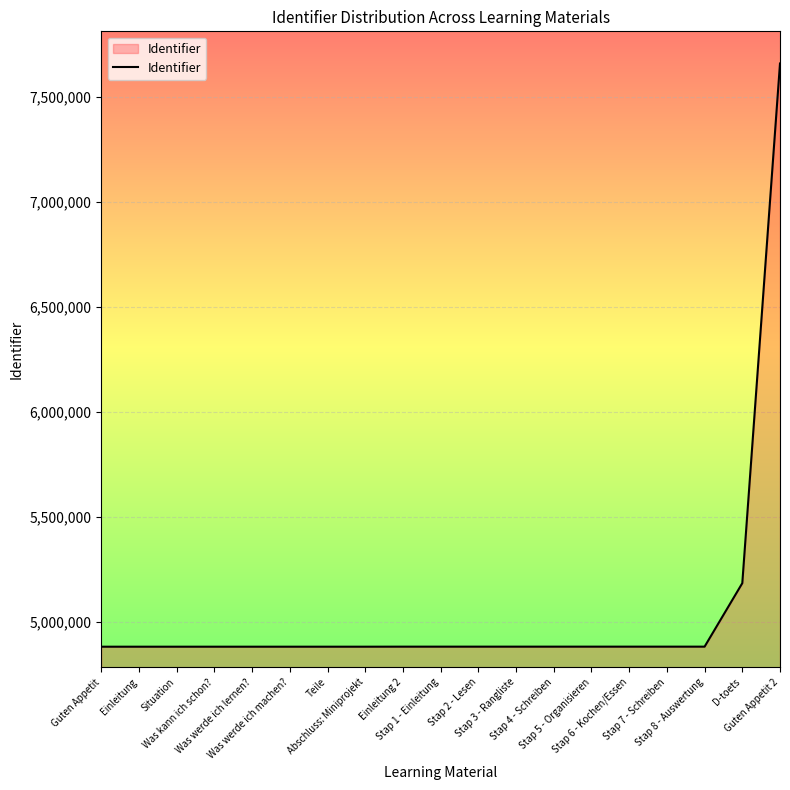

What is the maximum value shown in the chart?

7657999